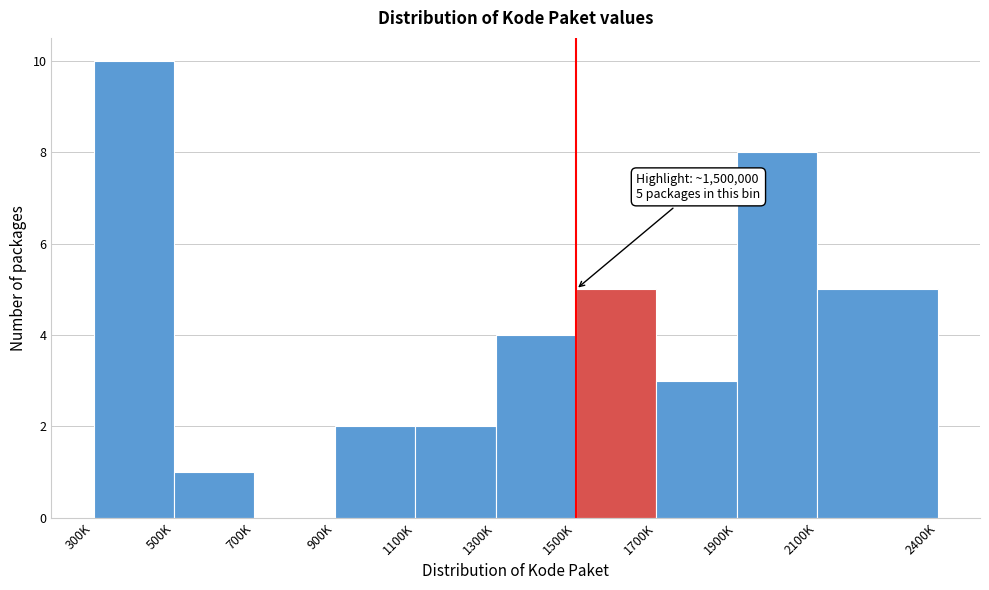

Reading left to right, extract all data points from this chart.

300K=10	500K=1	700K=0	900K=2	1100K=2	1300K=4	1500K=5	1700K=3	1900K=8	2100K=5